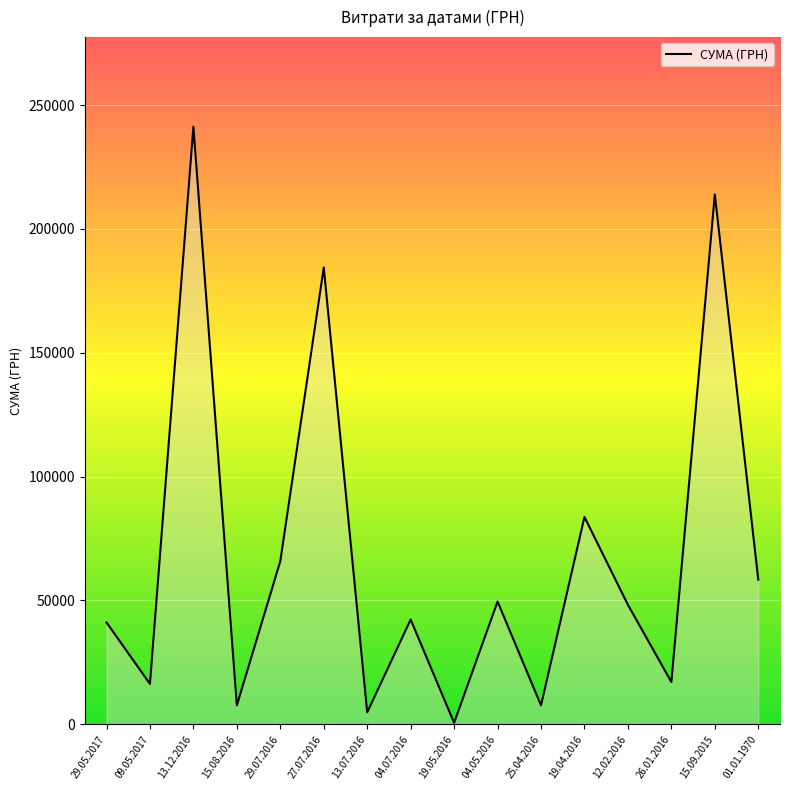

What is the difference between the second highest and second lowest values?

209180.0